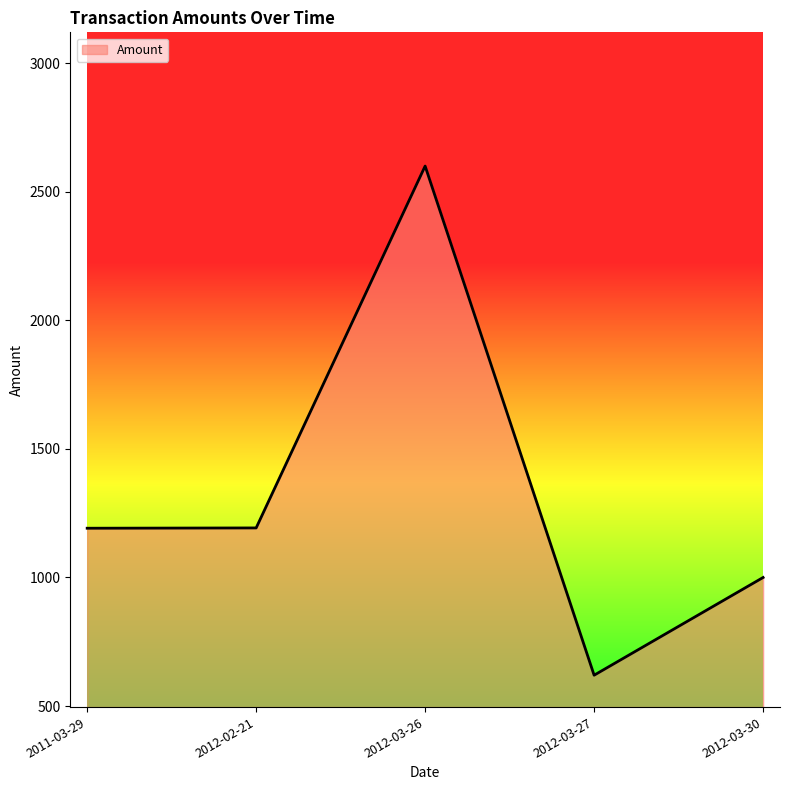

Count the number of values greater than 1191.

3